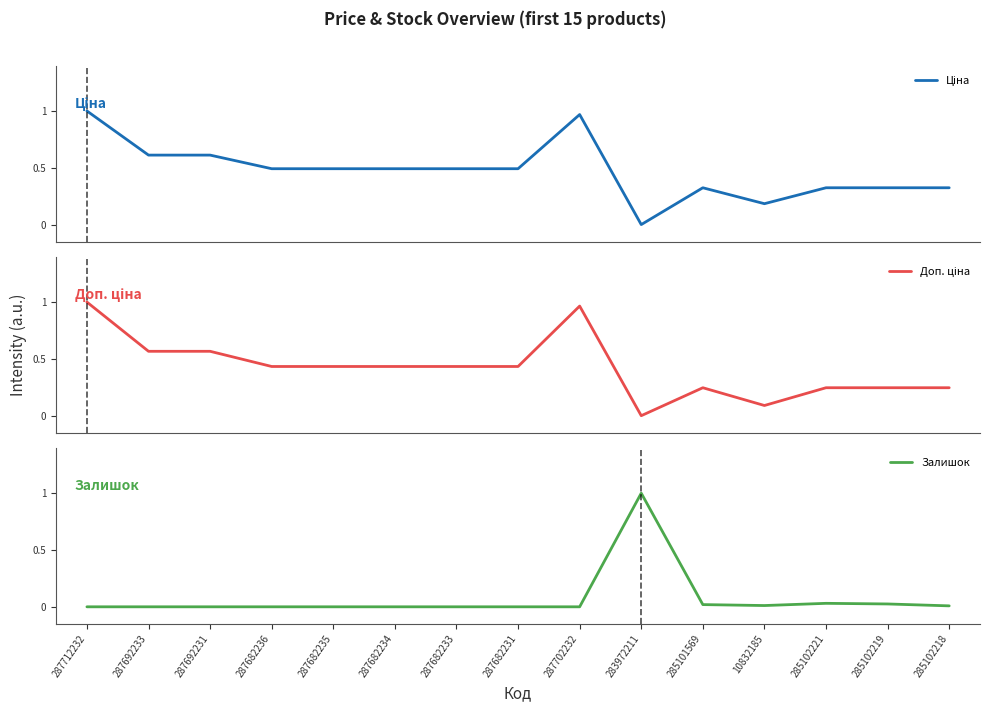

In Ціна, how many points are higher than both neighbors (excluding endpoints)?

2